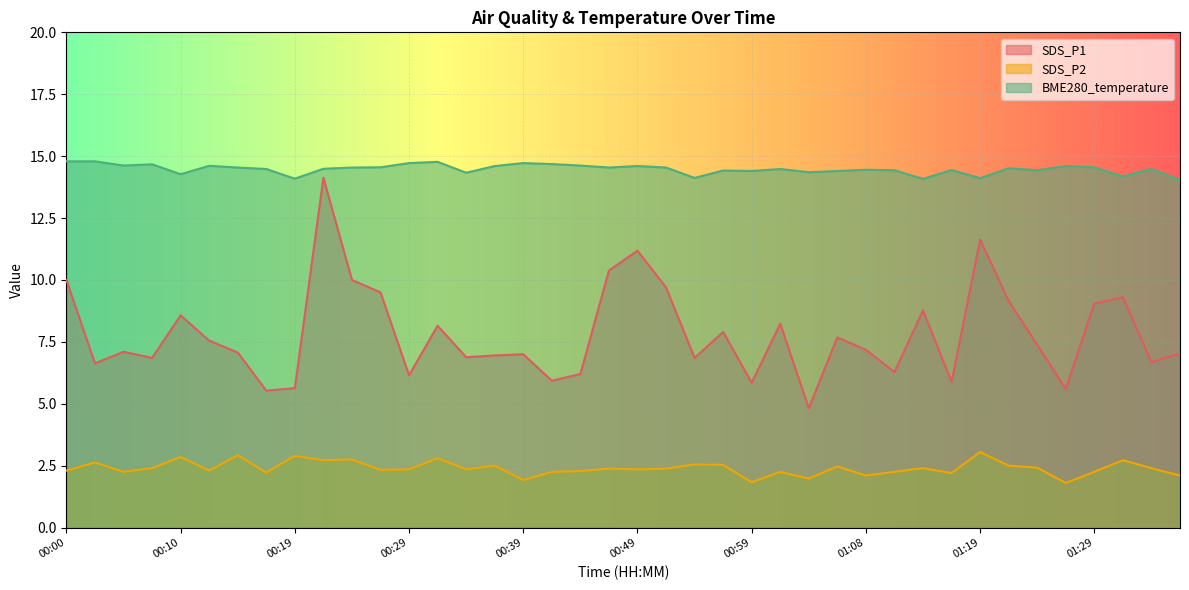

What is the approximate value of SDS_P1 at 01:13?

8.8